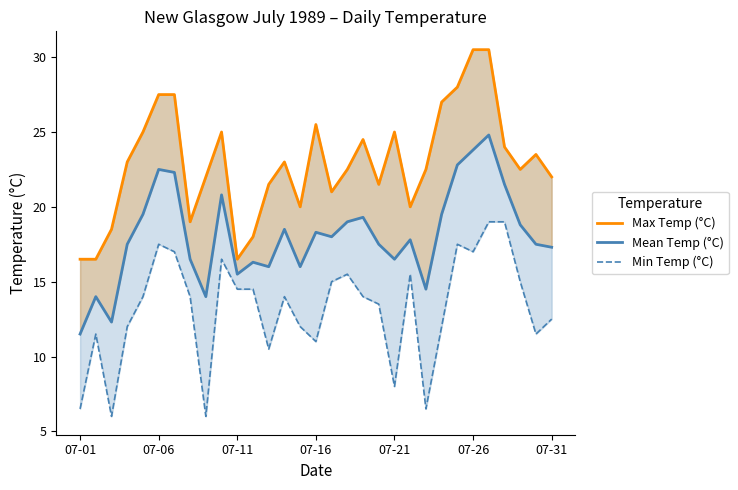

Which has a higher value, 11 or 9?

9